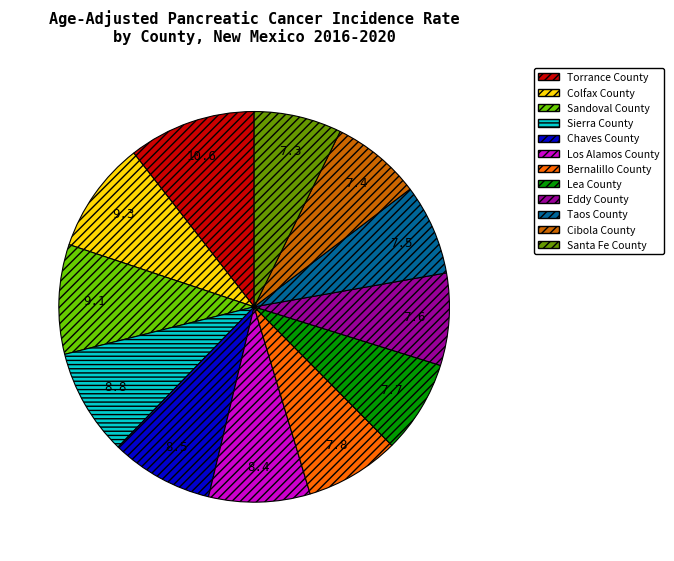

Between Colfax County and Cibola County, which is larger?

Colfax County